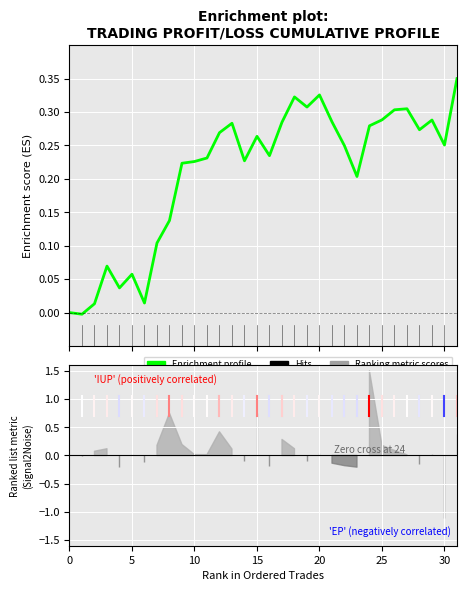

What is the maximum value shown in the chart?

0.3